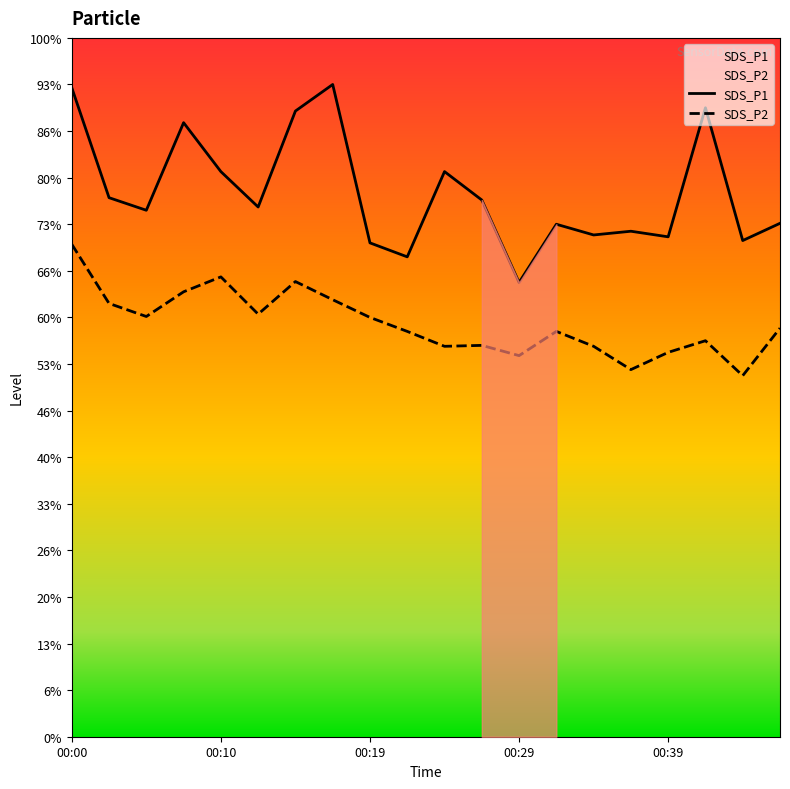

How many categories are shown in the chart?

20